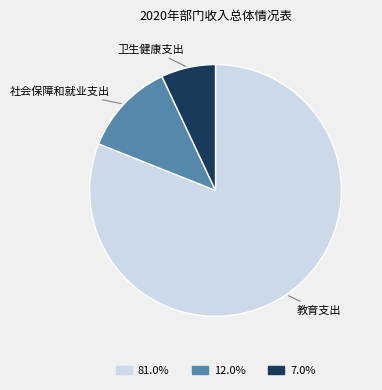

Between 社会保障和就业支出 and 教育支出, which is larger?

教育支出